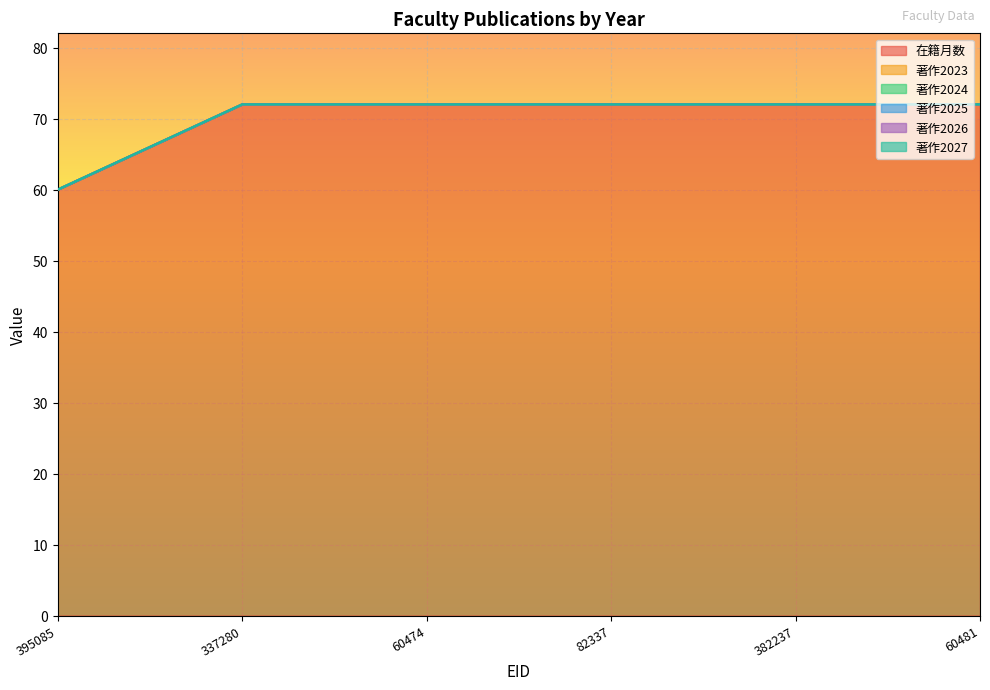

How many categories are shown in the chart?

6